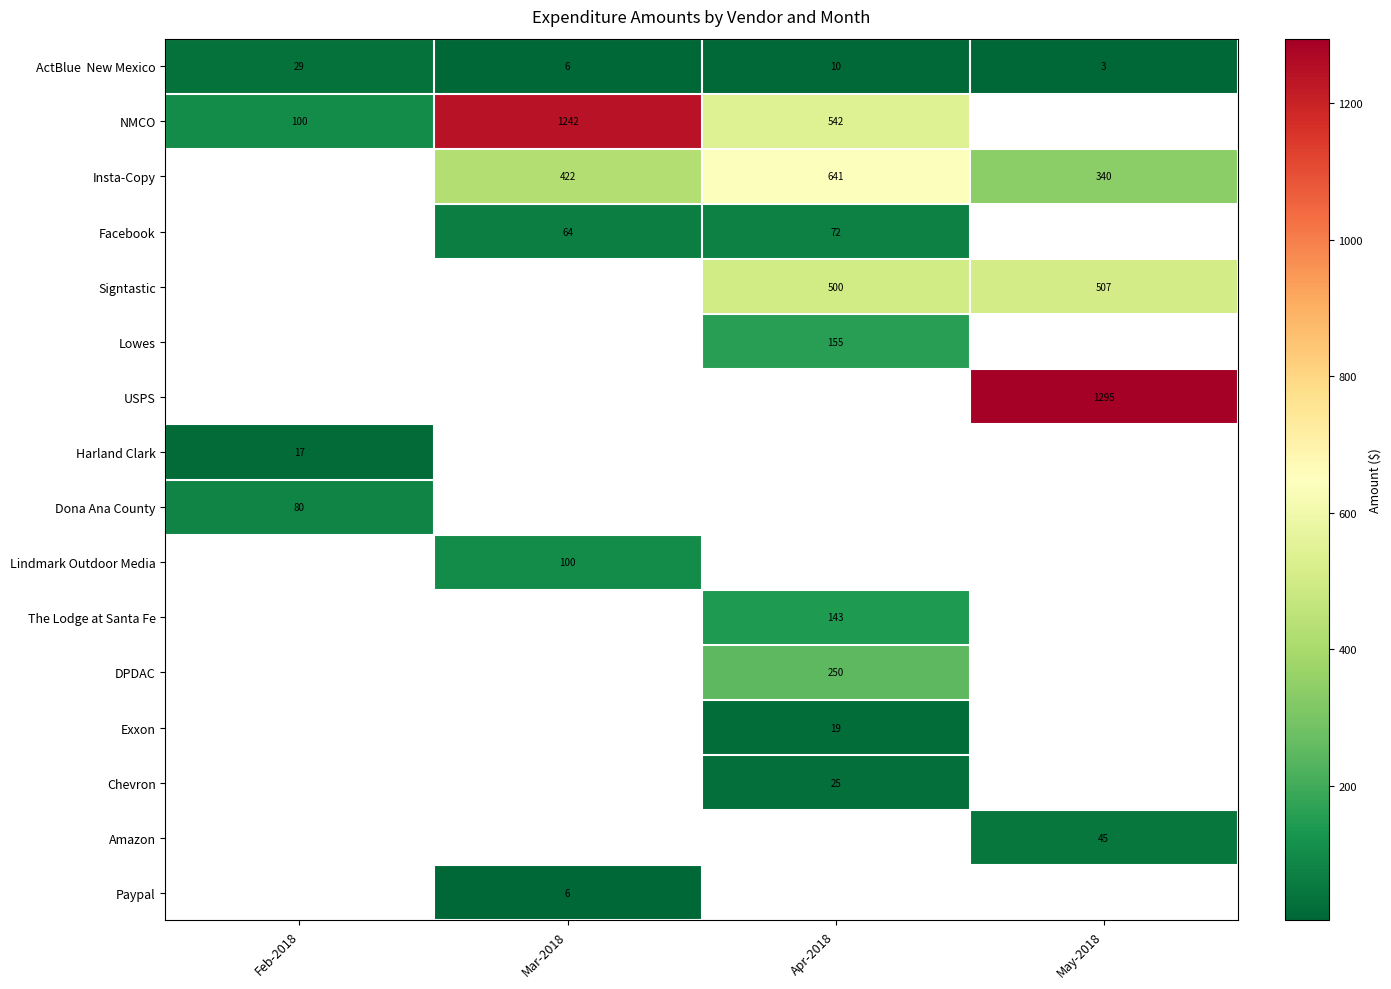

How many data points in Dona Ana County are above 0?

1